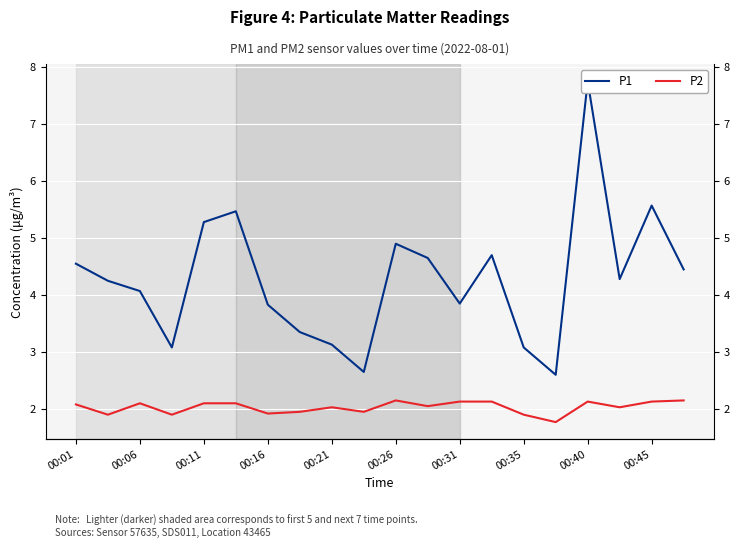

What is the difference between the P2 values at 15 and 11?

0.3